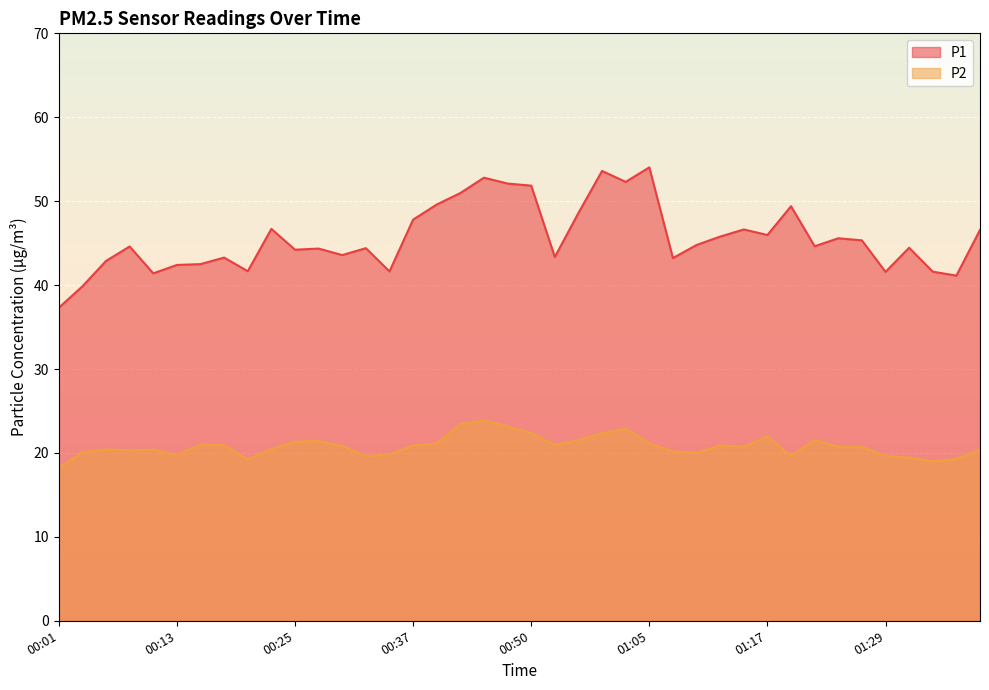

Reading left to right, extract all data points from this chart.

P1: 37.3	39.9	42.9	44.6	41.4	42.4	42.5	43.3	41.6	46.7	44.2	44.4	43.6	44.4	41.6	47.8	49.6	51.0	52.8	52.1	51.9	43.4	48.6	53.6	52.3	54.0	43.2	44.8	45.8	46.6	46.0	49.4	44.6	45.6	45.3	41.6	44.5	41.6	41.1	46.6
P2: 18.2	20.1	20.4	20.3	20.4	19.8	21.0	20.9	19.2	20.4	21.4	21.4	20.8	19.6	19.8	20.9	21.1	23.4	23.9	23.1	22.4	20.9	21.6	22.4	22.9	21.1	20.2	20.0	20.9	20.7	22.0	19.6	21.5	20.8	20.7	19.6	19.4	19.0	19.3	20.4